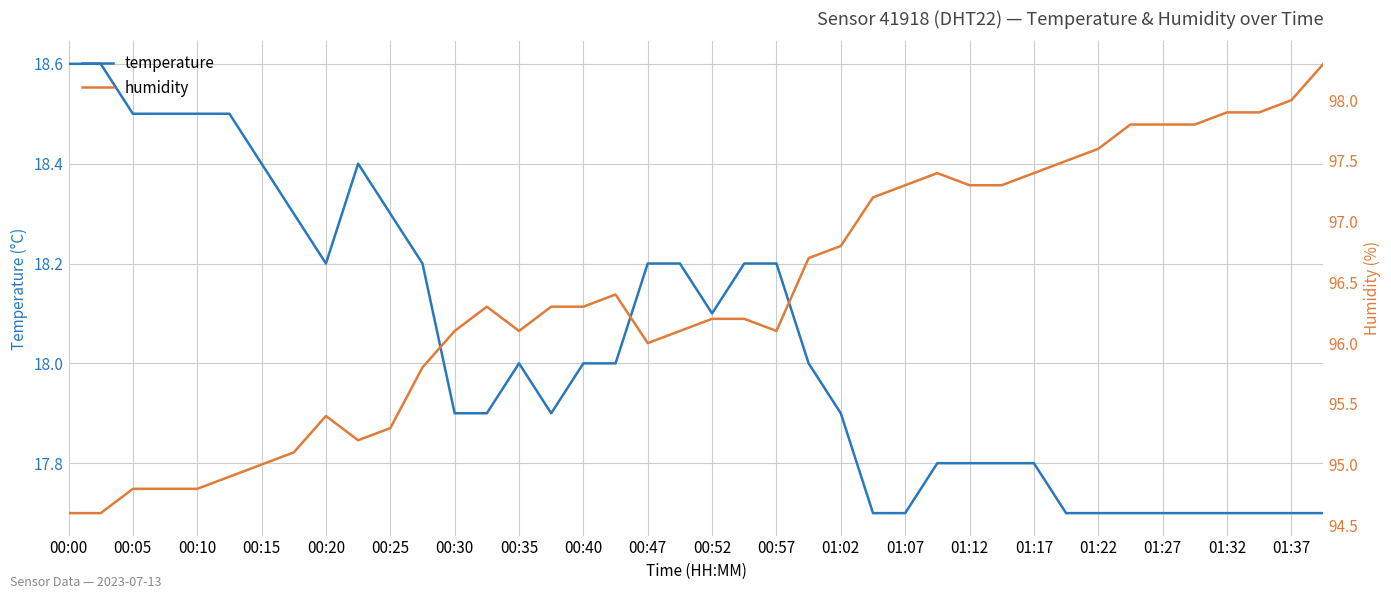

Is it true that temperature equals 4.5 at 00:52?

False